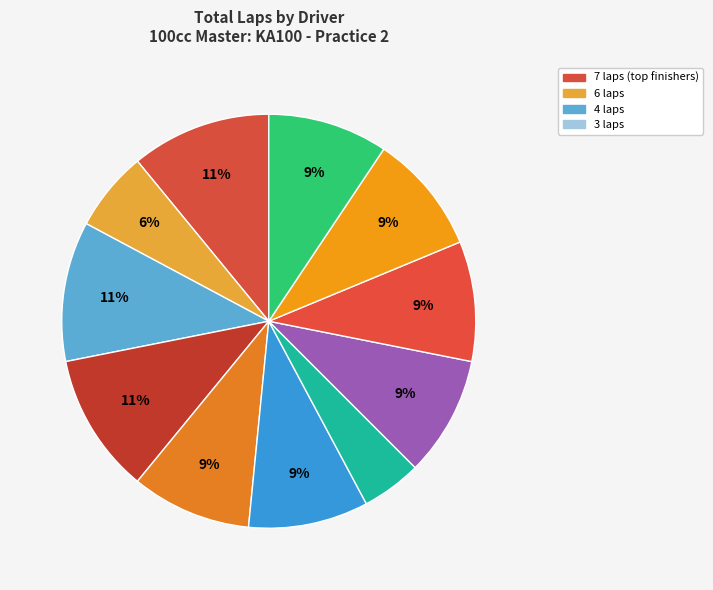

Is there a majority slice in this chart?

No